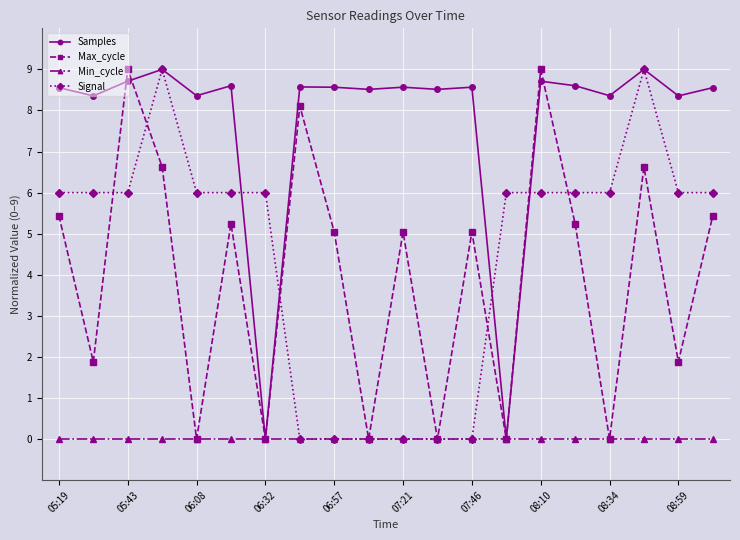

Does the chart display data point markers on the line(s)?

Yes